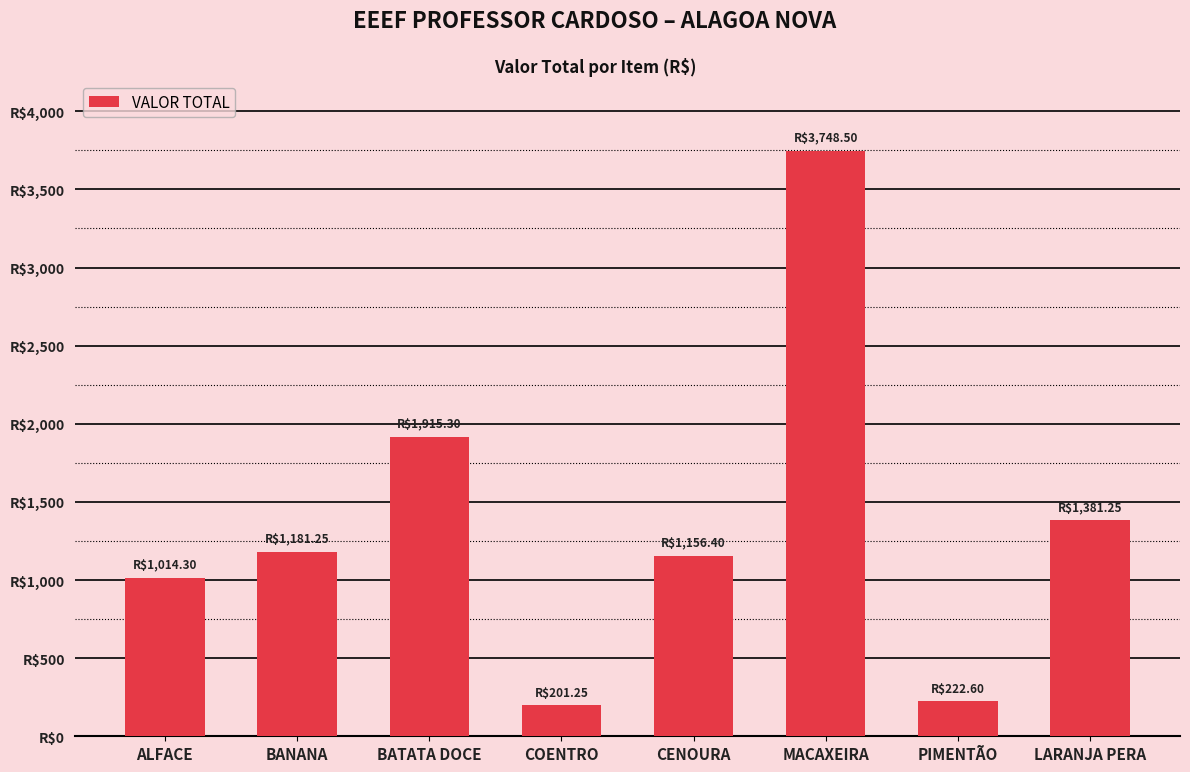

Does the chart contain any negative values?

No